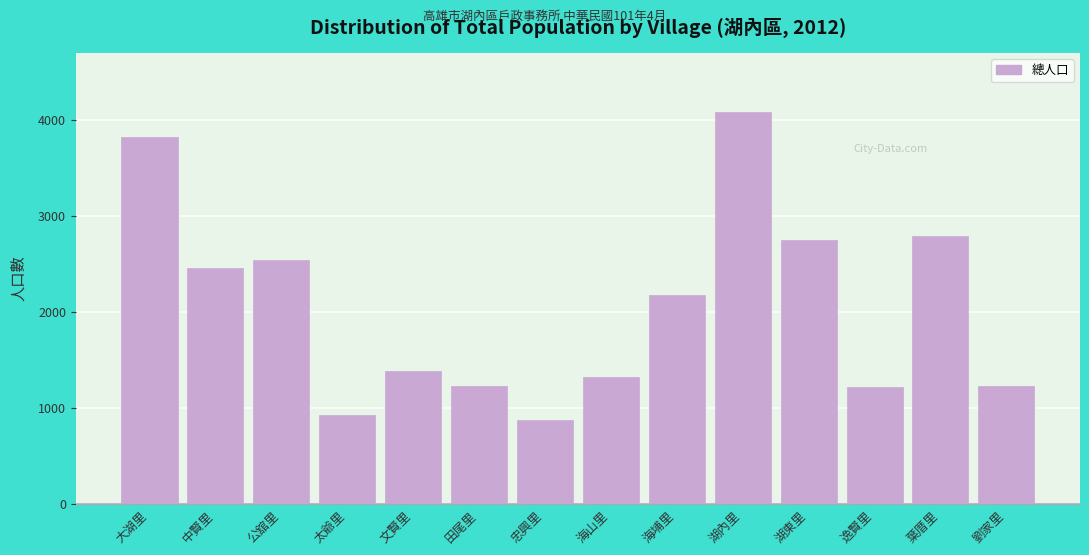

Which has a higher value, 公舘里 or 海埔里?

公舘里